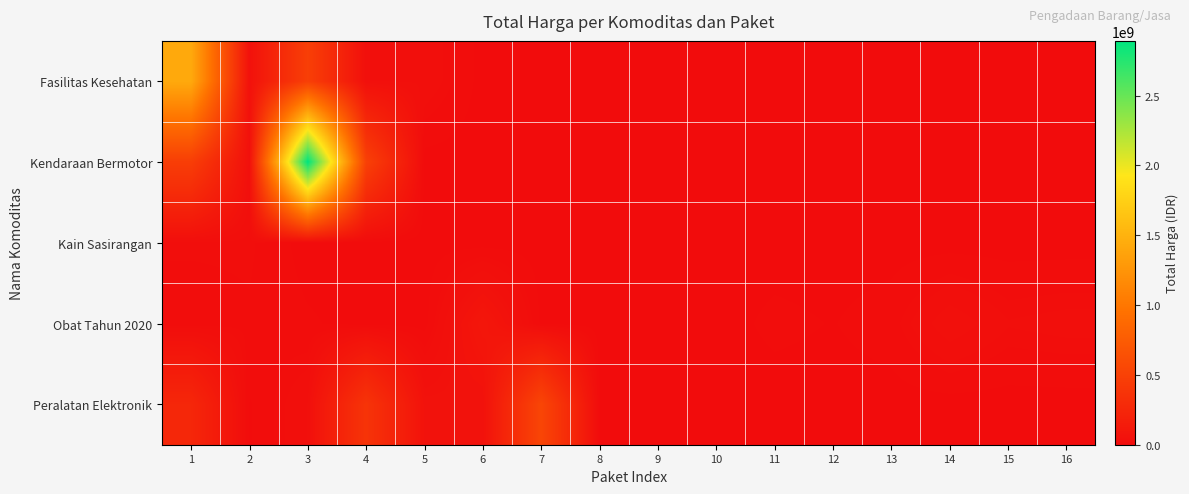

Reading left to right, list all the values displayed in this chart.

Fasilitas Kesehatan: 1=1425867900	2=49730040	3=477600000	4=34000000	5=32441200	6=577875	7=0	8=0	9=0	10=0	11=0	12=0	13=0	14=0	15=0	16=0
Kendaraan Bermotor: 1=464002100	2=39440000	3=2892122000	4=493000000	5=0	6=0	7=0	8=0	9=0	10=0	11=0	12=0	13=0	14=0	15=0	16=0
Kain Sasirangan: 1=19175000	2=18900000	3=0	4=0	5=0	6=0	7=0	8=0	9=0	10=0	11=0	12=0	13=0	14=0	15=0	16=0
Obat Tahun 2020: 1=9180000	2=15513960	3=7401240	4=333600	5=78000	6=98772570	7=2772000	8=265000	9=4672200	10=182000	11=8742500	12=5129000	13=12453900	14=43859200	15=23653000	16=27412000
Peralatan Elektronik: 1=250350000	2=4350000	3=34292000	4=373404000	5=56152800	6=51601000	7=541071000	8=0	9=0	10=0	11=0	12=0	13=0	14=0	15=0	16=0